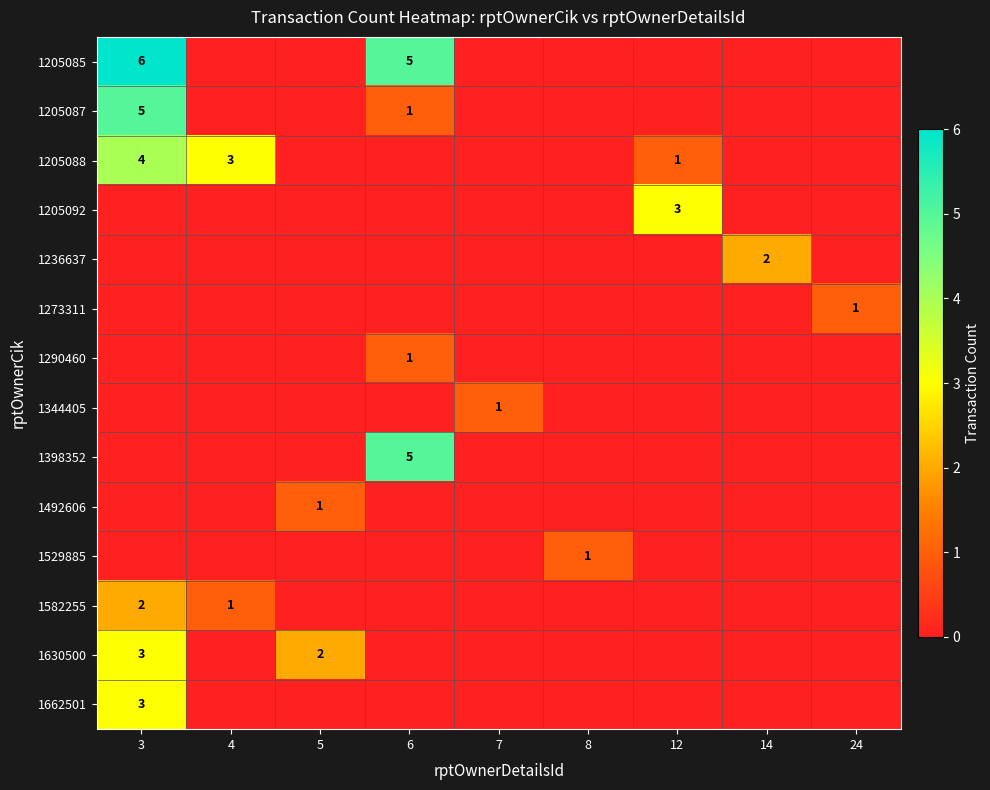

True or false: 1236637 has a value of 2 at 14.

True